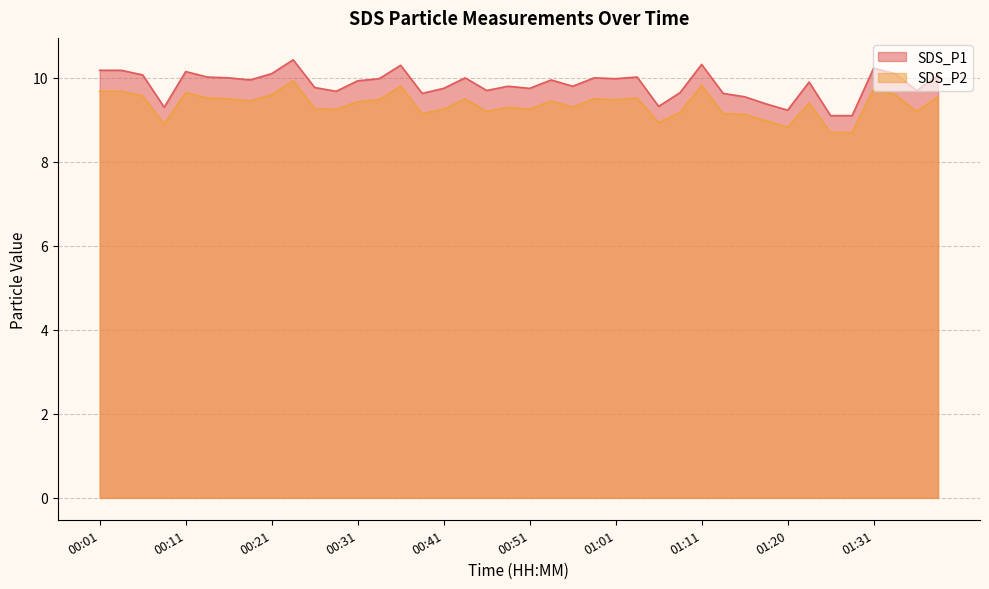

Which series has the largest total across all categories?

SDS_P1